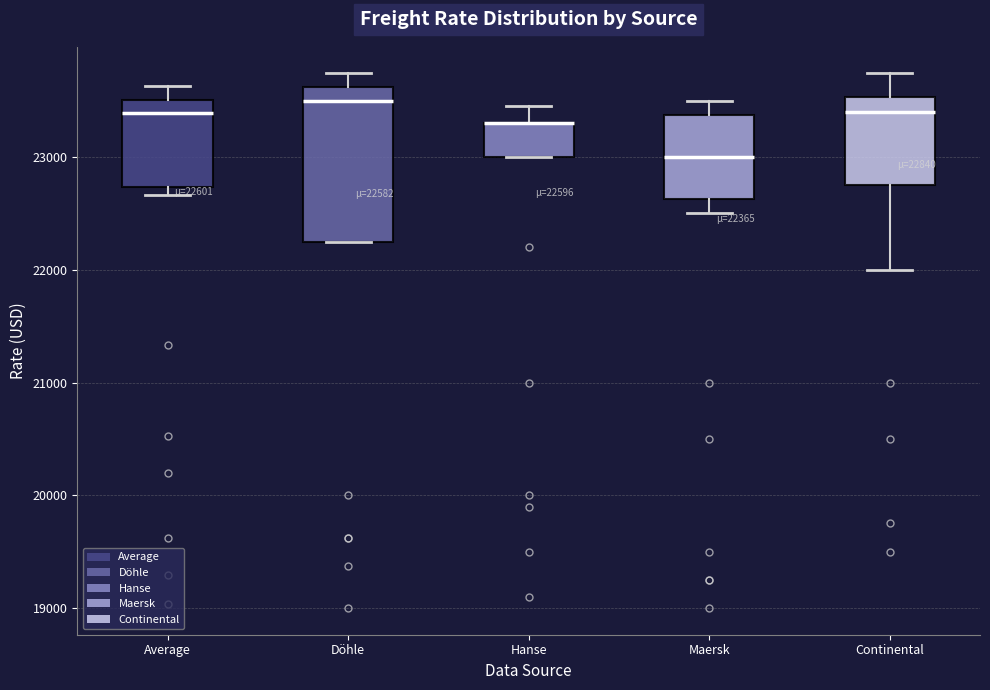

Which box is the tallest, from its lower edge to its upper edge?

Döhle